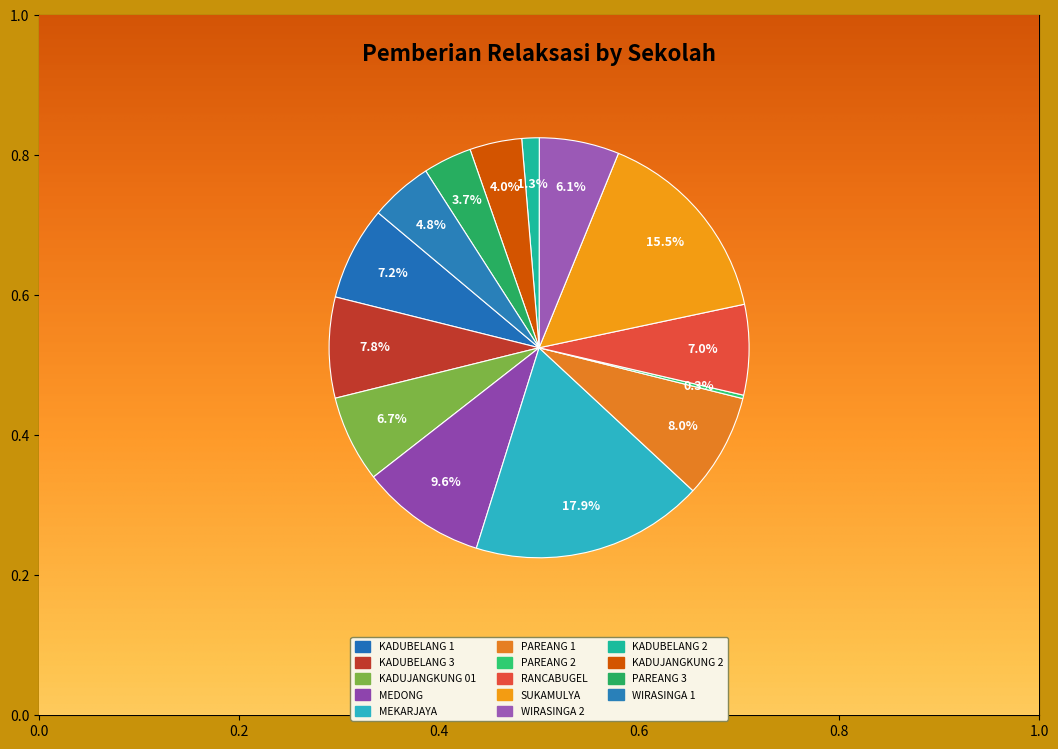

Is it true that SD N WIRASINGA 2 is 1% of the pie?

False